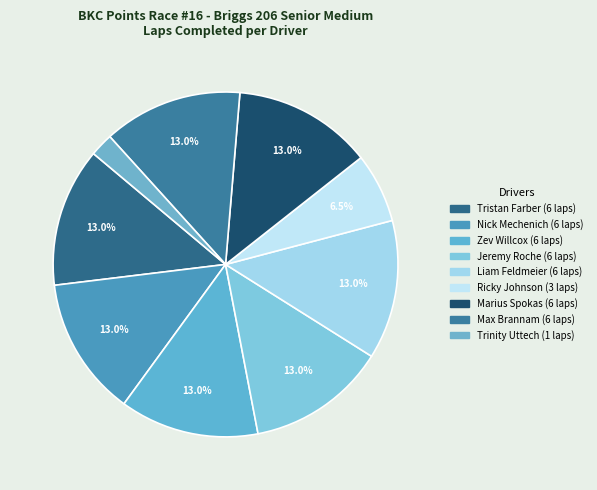

Is there any slice that represents more than half of the pie?

No